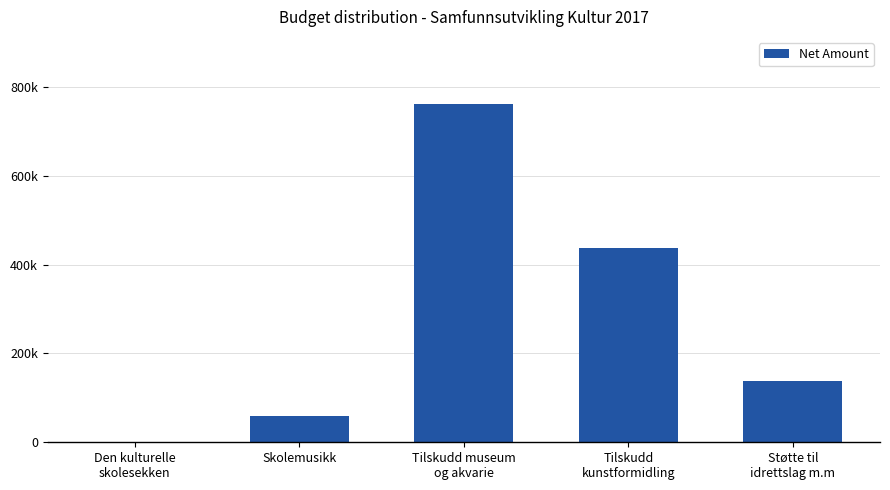

Reading left to right, list all the values displayed in this chart.

0	60000	761000	437000	138000